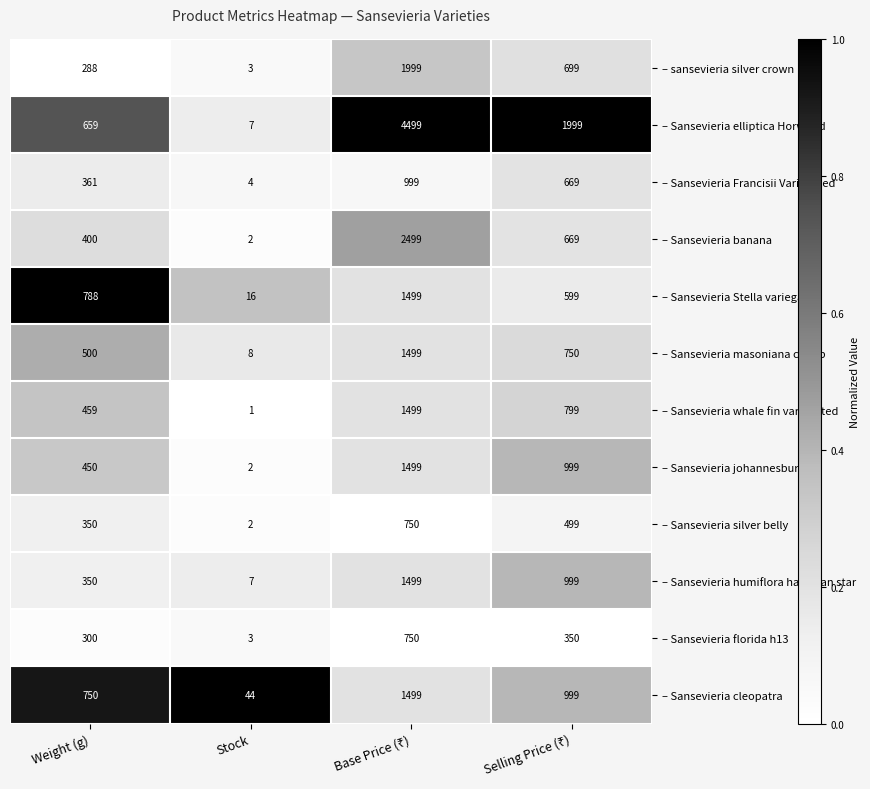

The – Sansevieria humiflora hawaiian star series shows 186 at Weight (g). True or false?

False